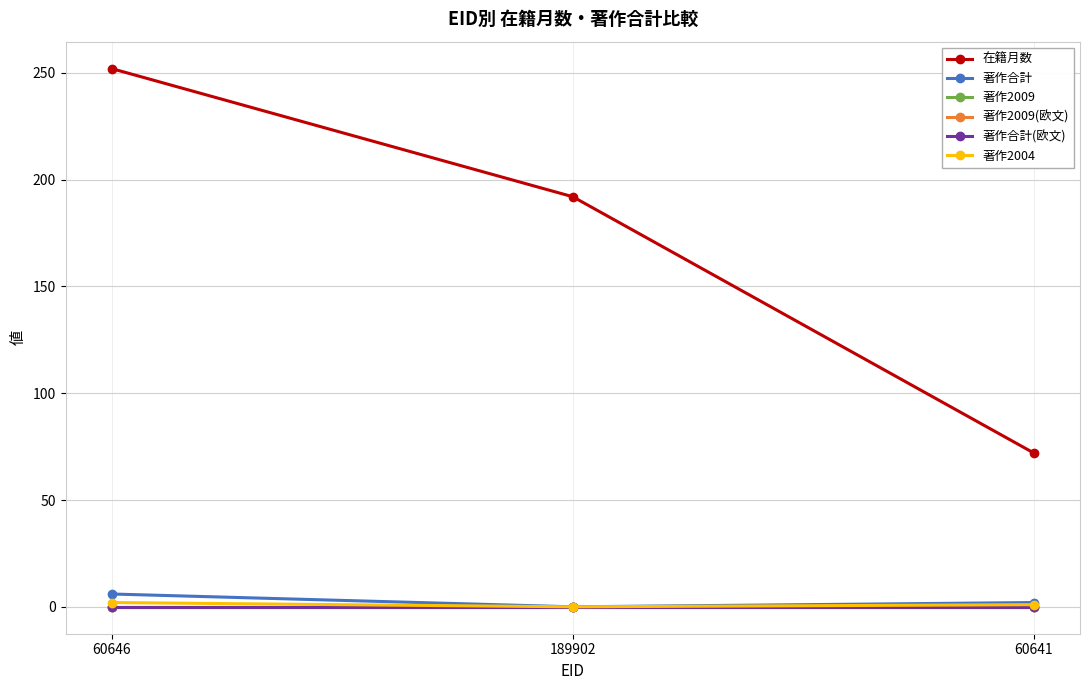

Does the chart have visible grid lines?

Yes